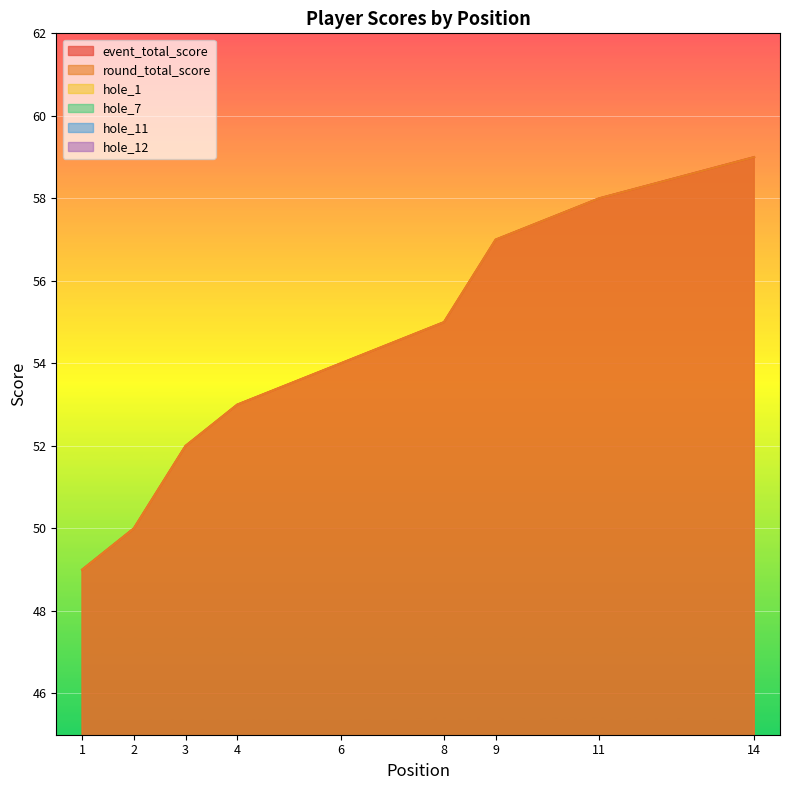

What is the difference between the maximum and minimum values in the hole_1 series?

3